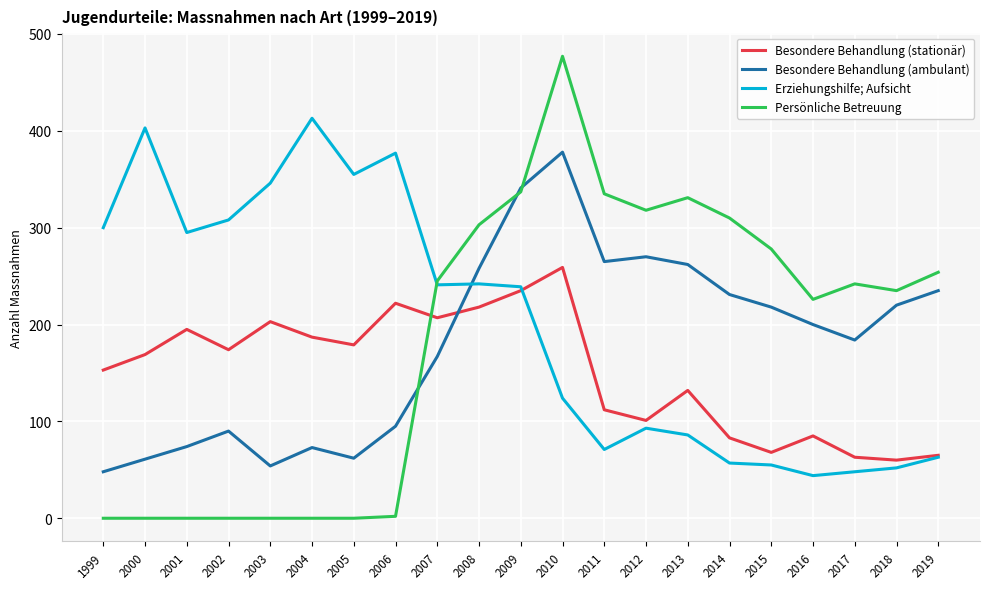

Rank the series at 2016 from lowest to highest value.

Erziehungshilfe; Aufsicht, Besondere Behandlung (stationär), Besondere Behandlung (ambulant), Persönliche Betreuung